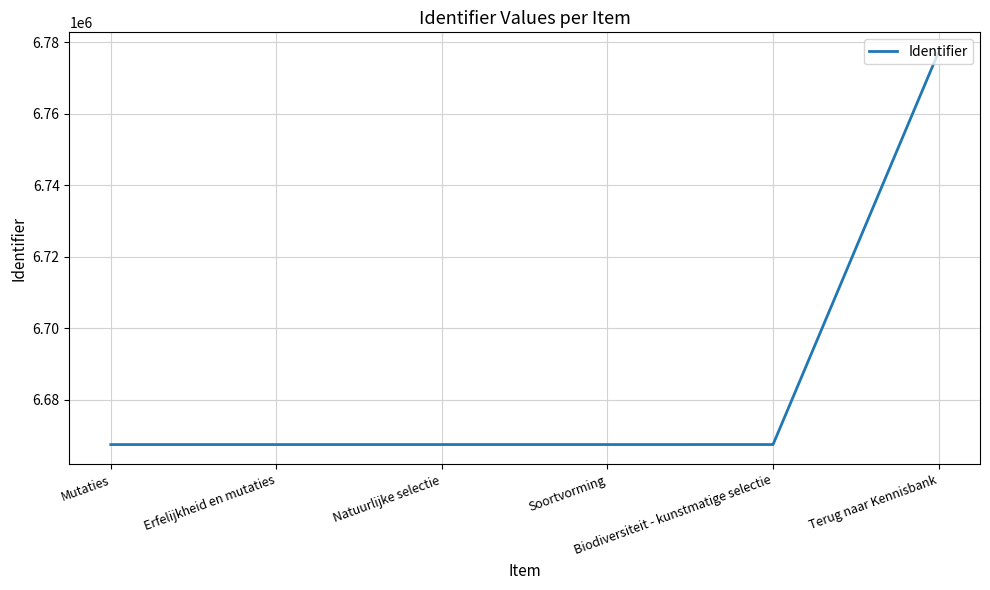

What position from the left is Terug naar Kennisbank?

6